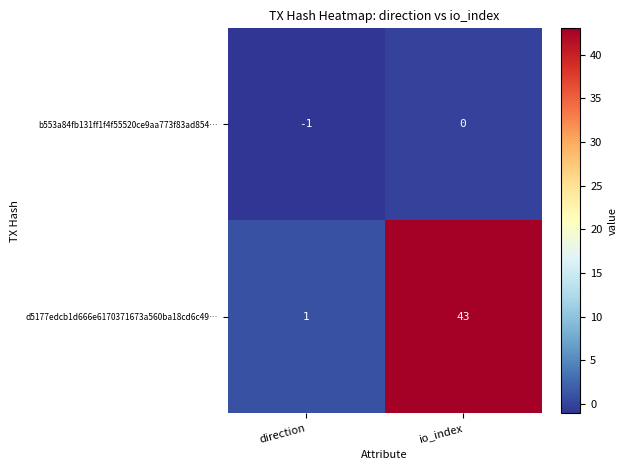

What is the sum of all d5177edcb1d666e6170371673a560ba18cd6c49… values?

44